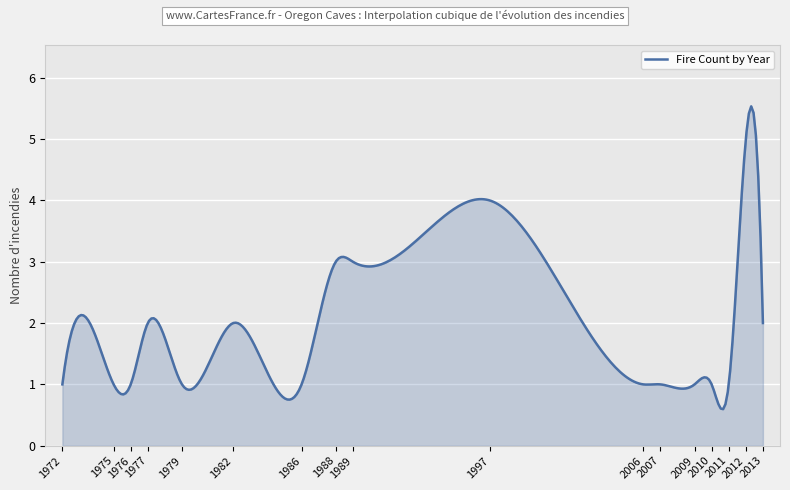

How many lines are shown in the chart?

1